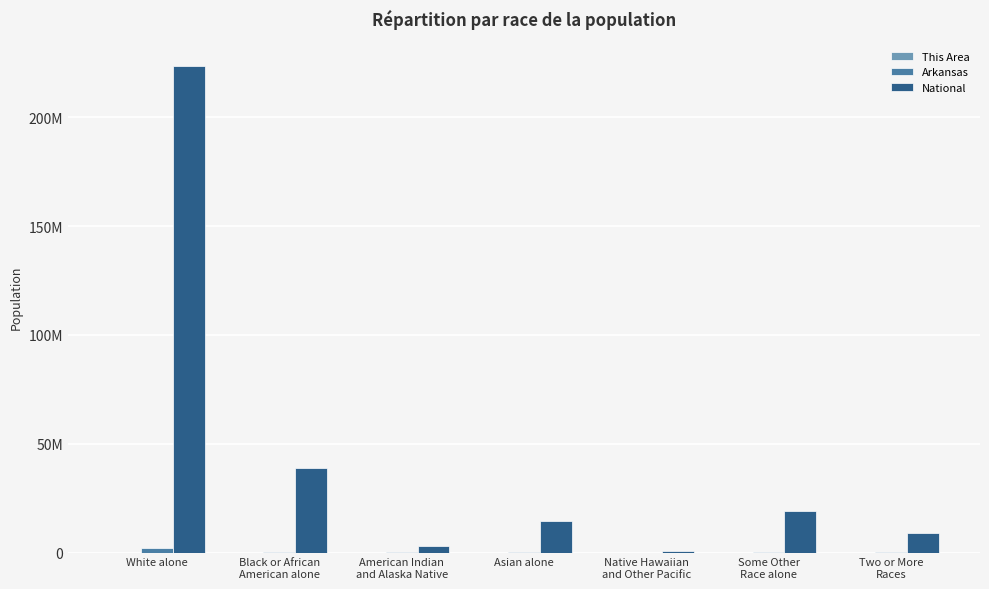

Reading left to right, list all the values displayed in this chart.

This Area: White alone=839	Black or African
American alone=8	American Indian
and Alaska Native=15	Asian alone=0	Native Hawaiian
and Other Pacific=0	Some Other
Race alone=3	Two or More
Races=11
Arkansas: White alone=2245229	Black or African
American alone=449895	American Indian
and Alaska Native=22248	Asian alone=36102	Native Hawaiian
and Other Pacific=5863	Some Other
Race alone=99571	Two or More
Races=57010
National: White alone=223553265	Black or African
American alone=38929319	American Indian
and Alaska Native=2932248	Asian alone=14674252	Native Hawaiian
and Other Pacific=540013	Some Other
Race alone=19107368	Two or More
Races=9009073